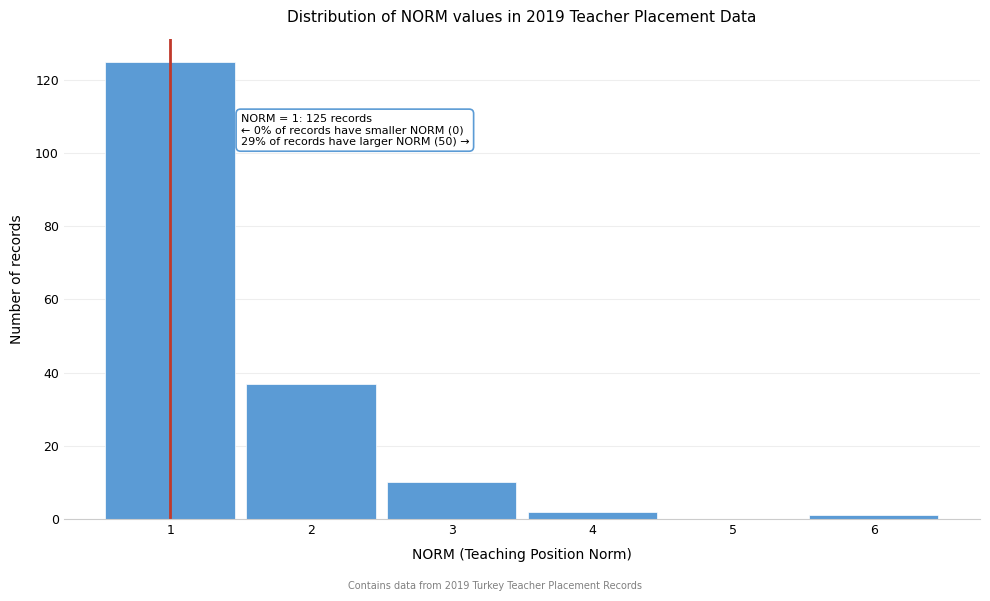

Which range on the x-axis has the tallest bar?

0.5 to 1.5